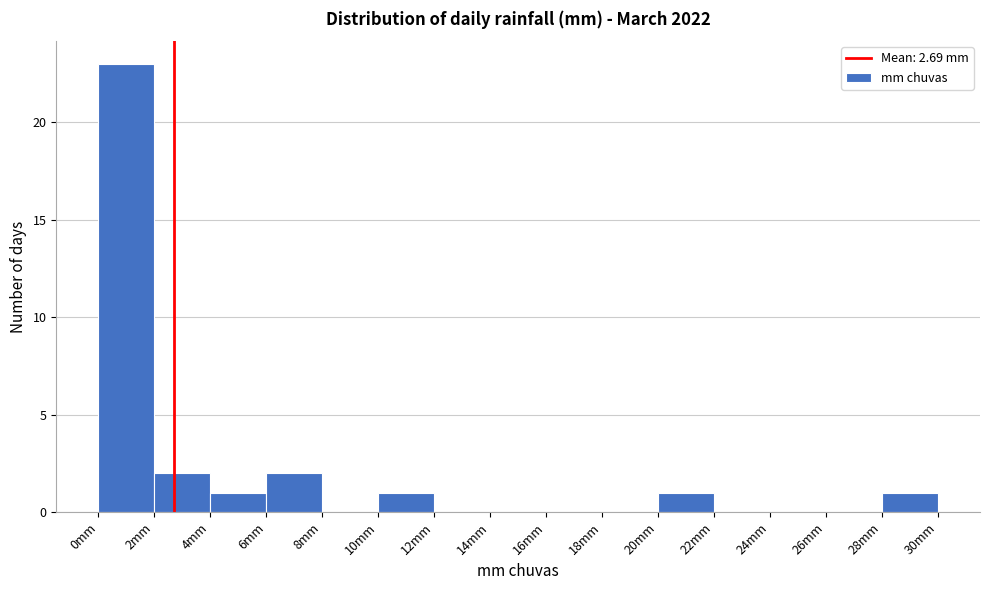

Over which range of the x-axis is the bar tallest?

0 to 2